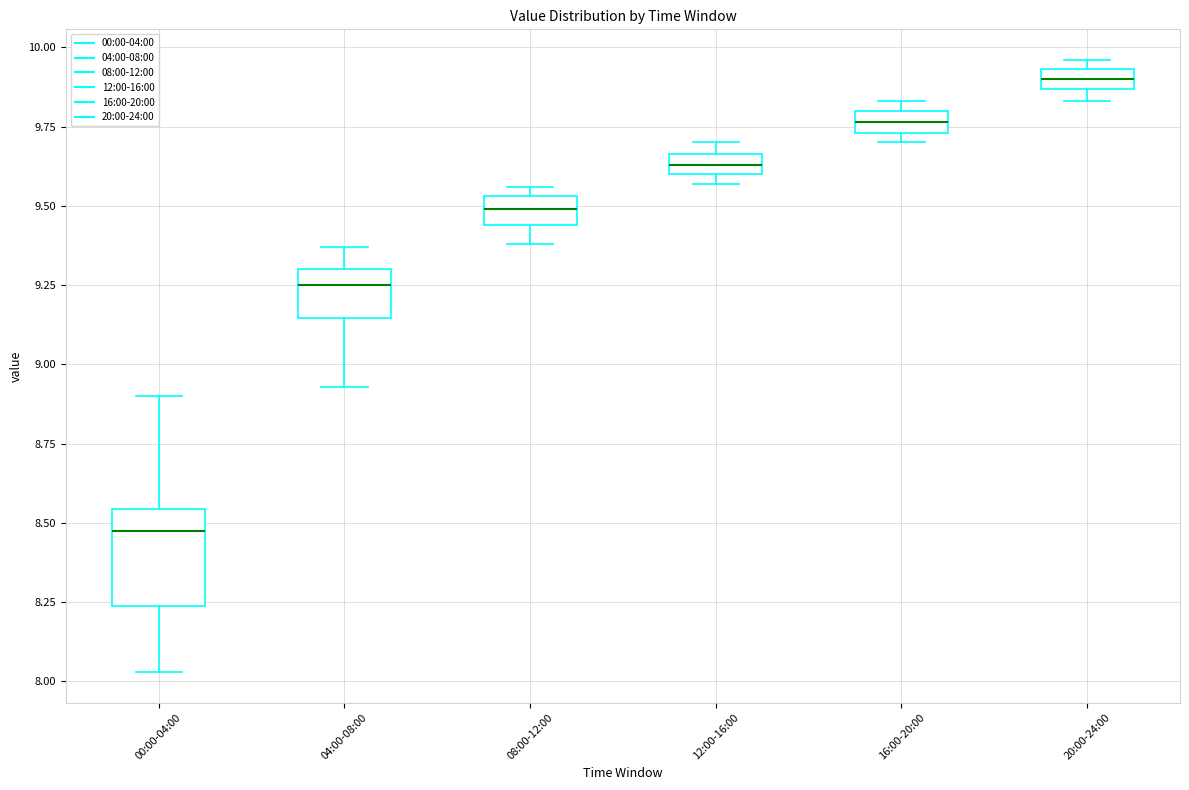

Which box's median line is the lowest?

00:00-04:00